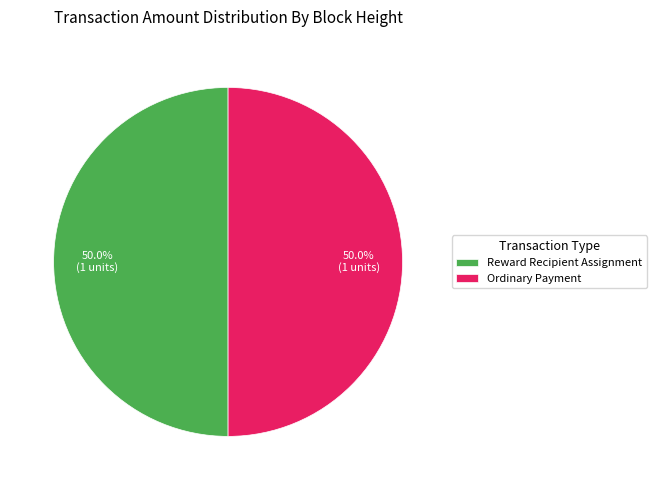

To the nearest percent, what is the average slice percentage?

50%